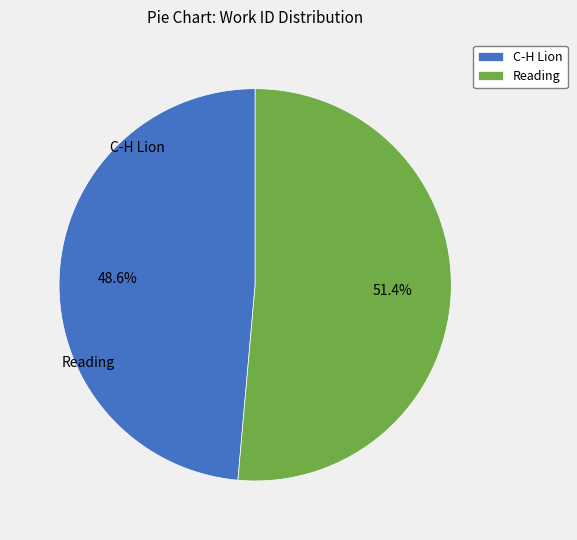

Do C-H Lion and Reading together represent more than half of the pie?

Yes